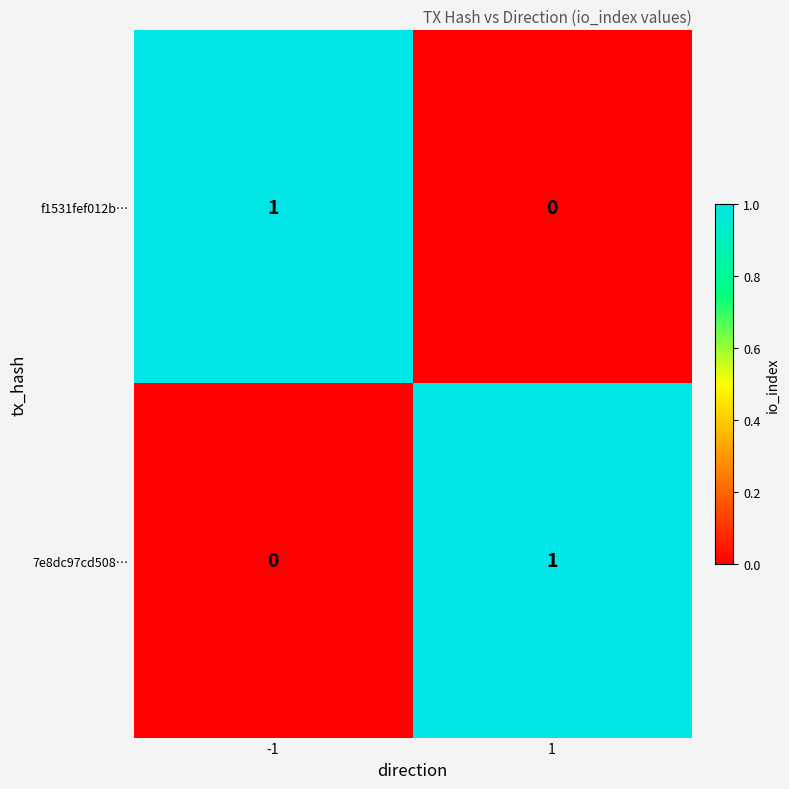

The 7e8dc97cd508… series shows 1 at 1. True or false?

True